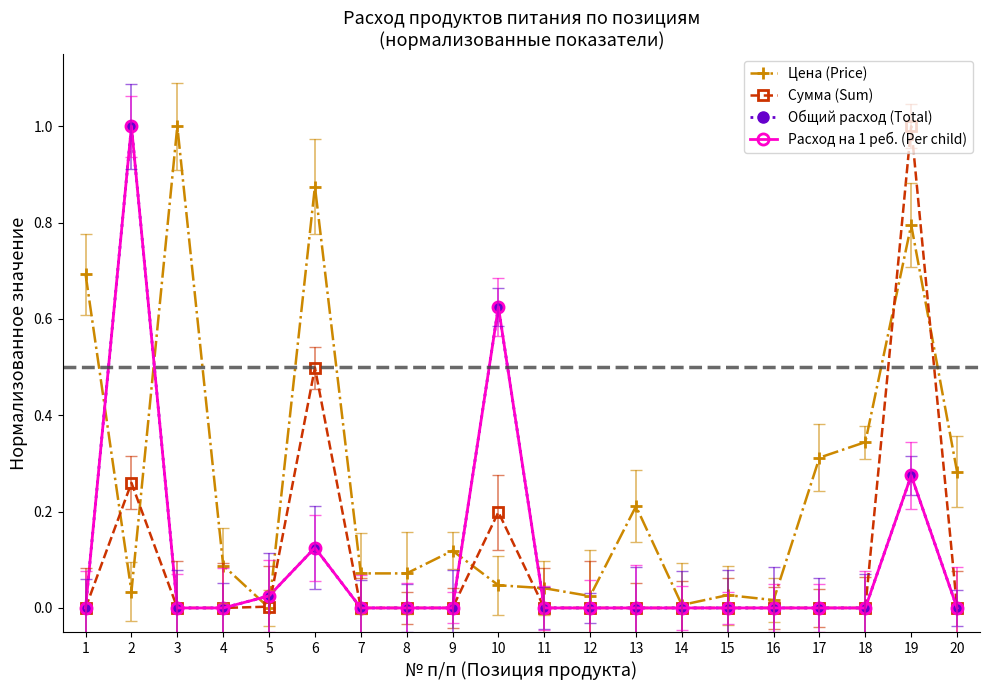

Does the chart have visible grid lines?

No